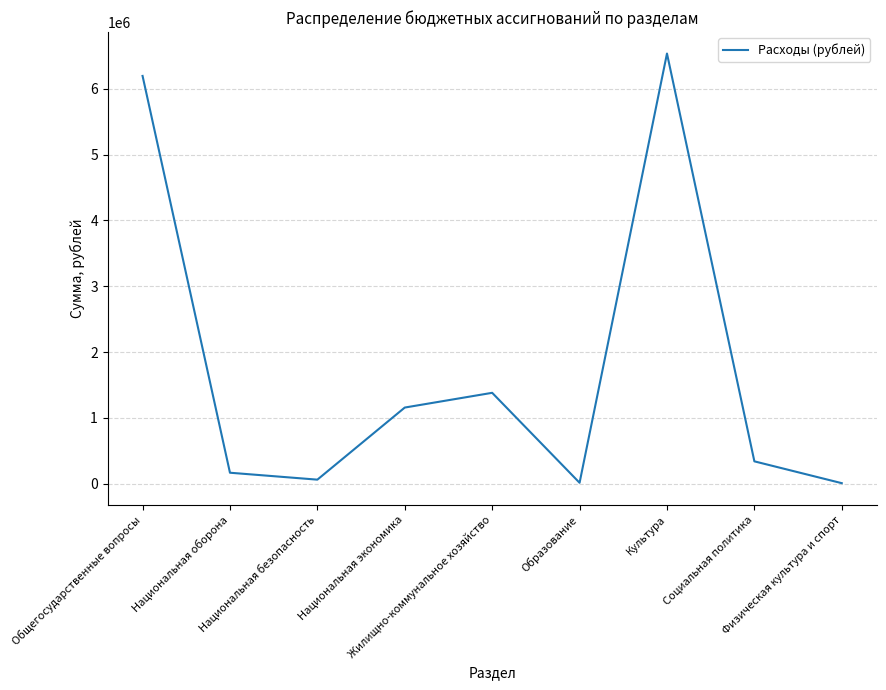

How many lines are shown in the chart?

1